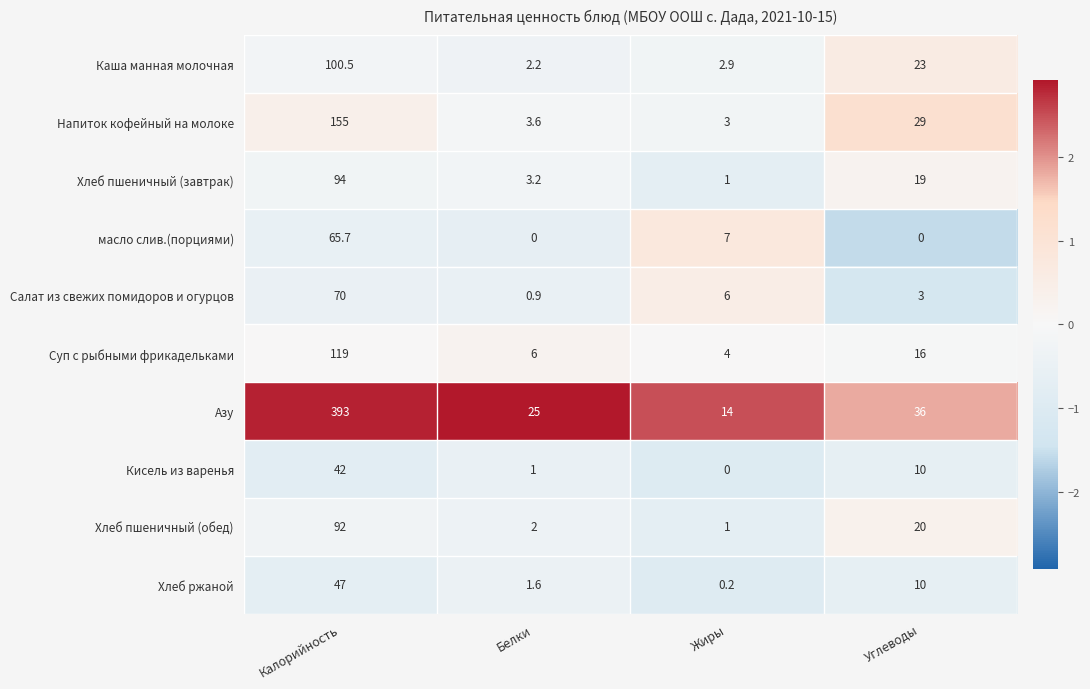

Which series has the widest spread of values?

Азу